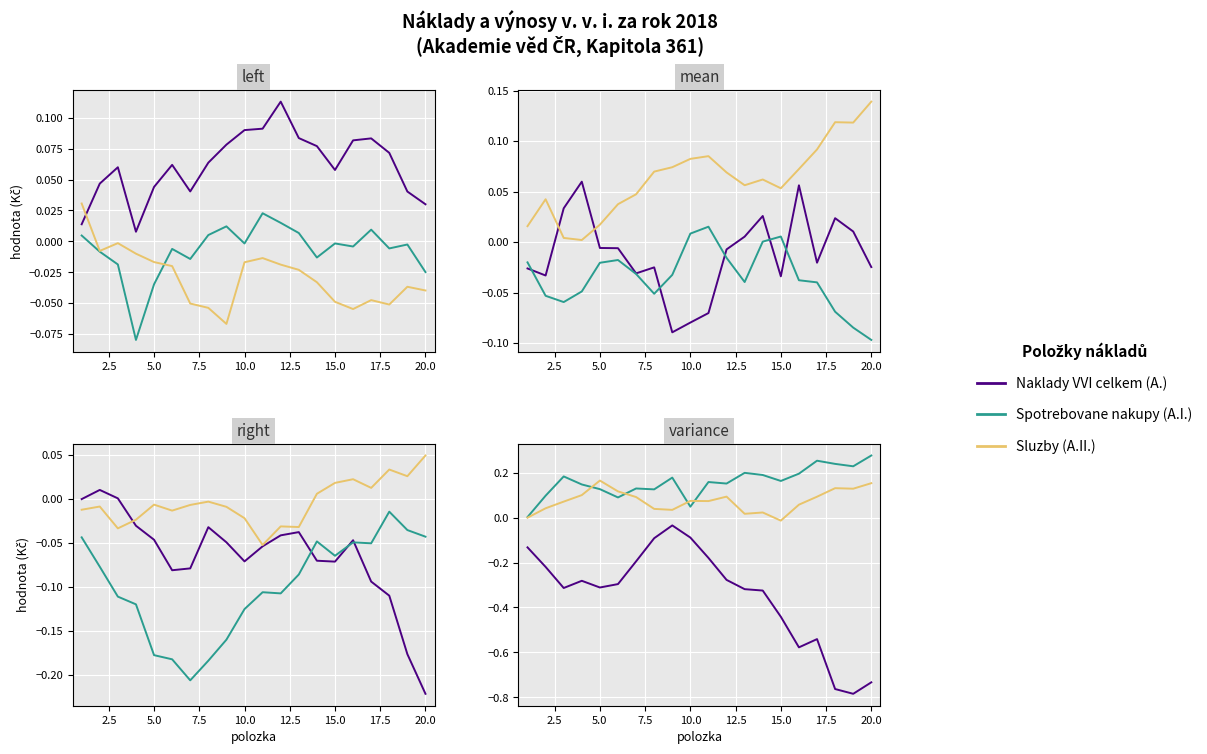

True or false: Naklady VVI celkem (A.) has a value of -0.4 at 7.5.

False